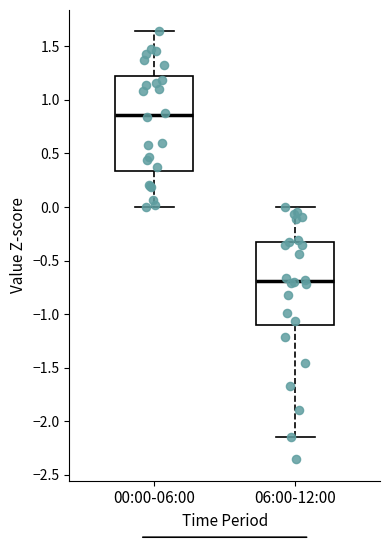

Where is the upper edge of the box for 00:00-06:00 on the y-axis? The values are not printed on the chart, so give them approximately, as read against the axis.

1.20